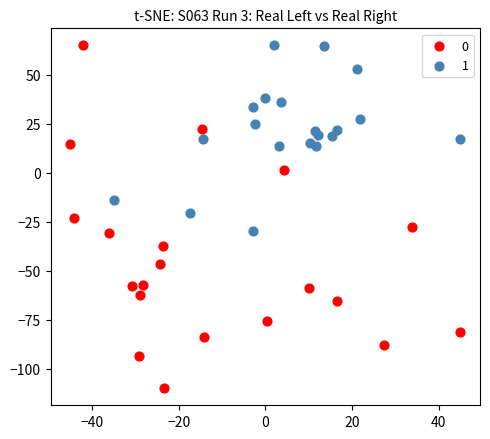

What are all the series names shown in the legend?

0, 1